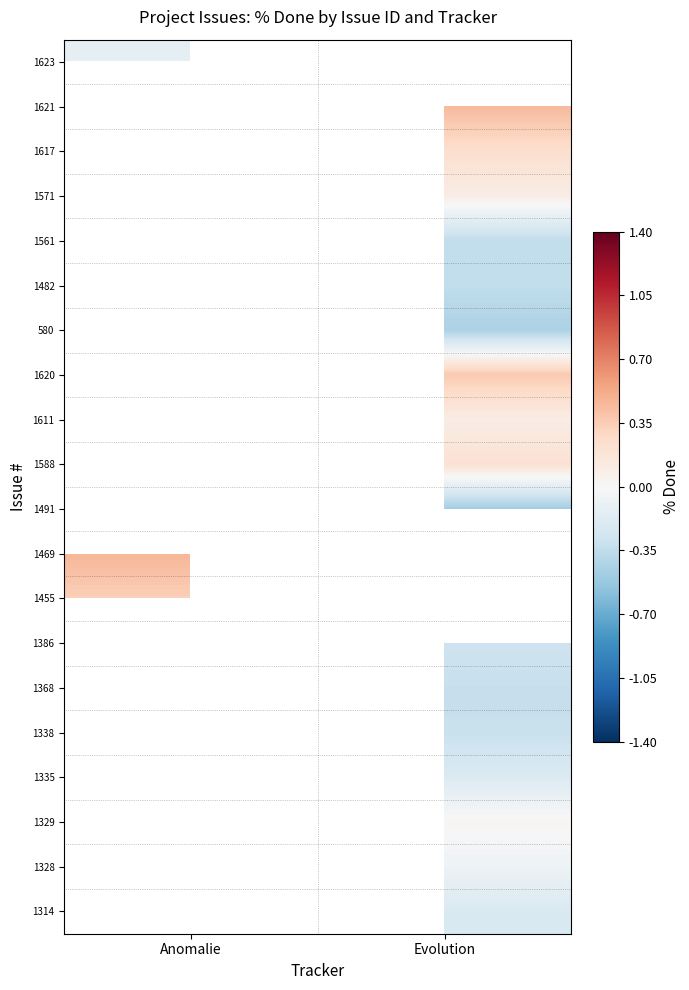

List the series in order of their peak value, lowest first.

1623, 1621, 1617, 1571, 1561, 1482, 580, 1620, 1611, 1588, 1491, 1455, 1469, 1386, 1368, 1338, 1335, 1329, 1328, 1314